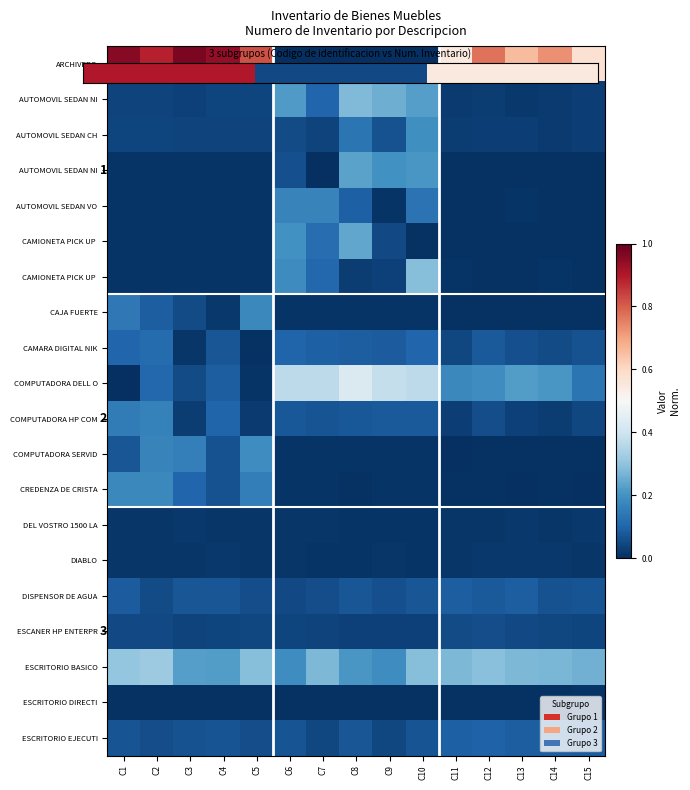

What is the total value across all series at C10?

2.2